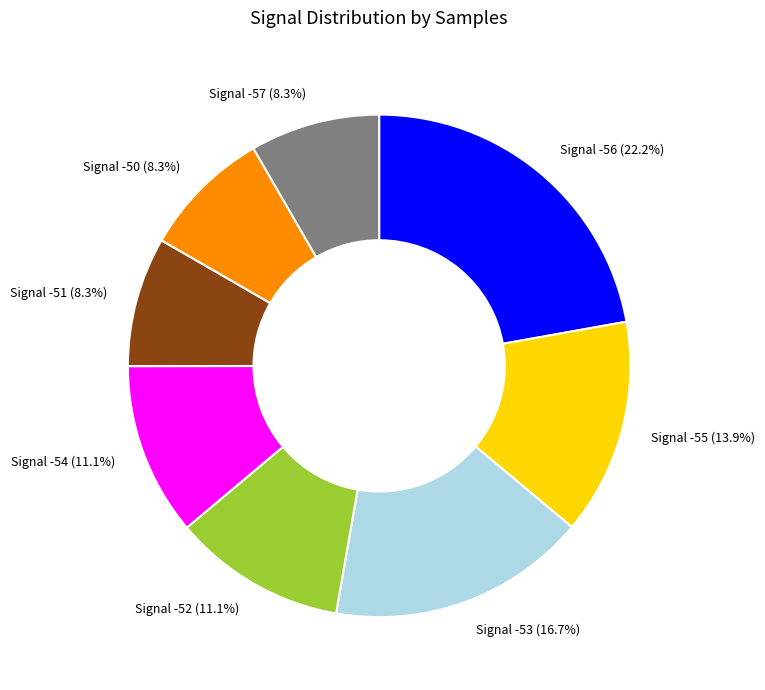

Approximately how many times larger is the value at Signal -51 compared to Signal -55?

0.6